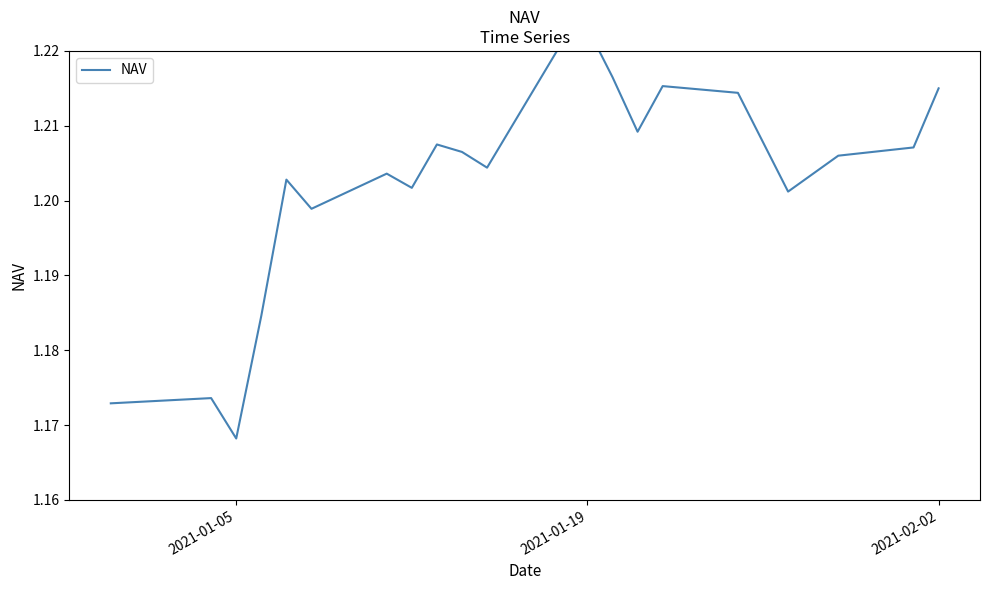

What is the maximum value shown in the chart?

1.2